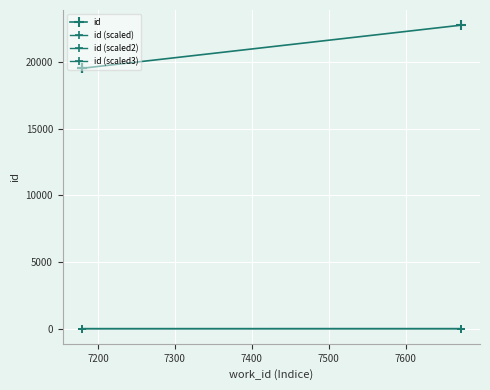

Is it true that id (scaled2) equals 1.8 at 7300?

False